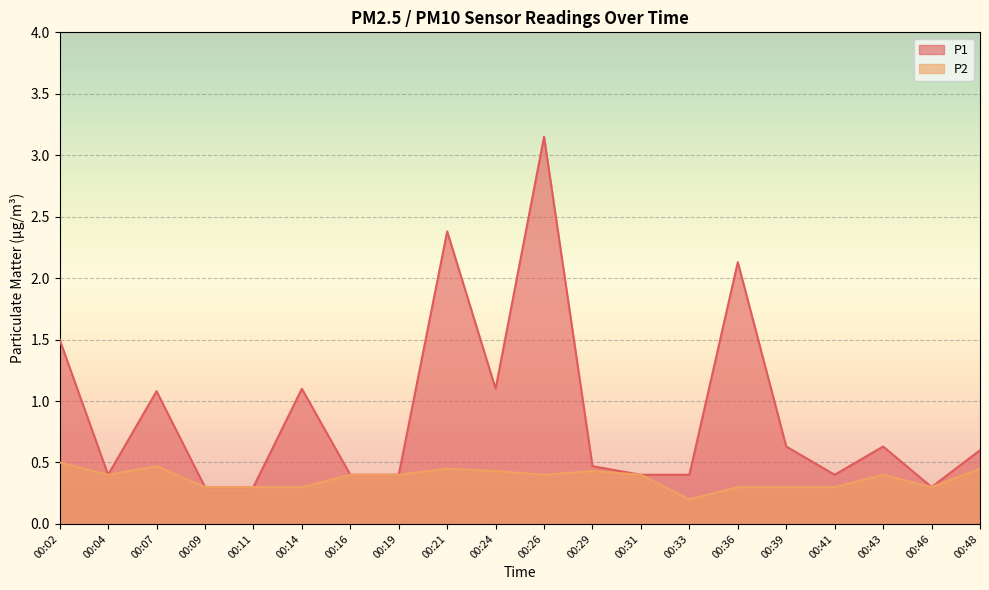

What is the sum of all P1 values?

18.1